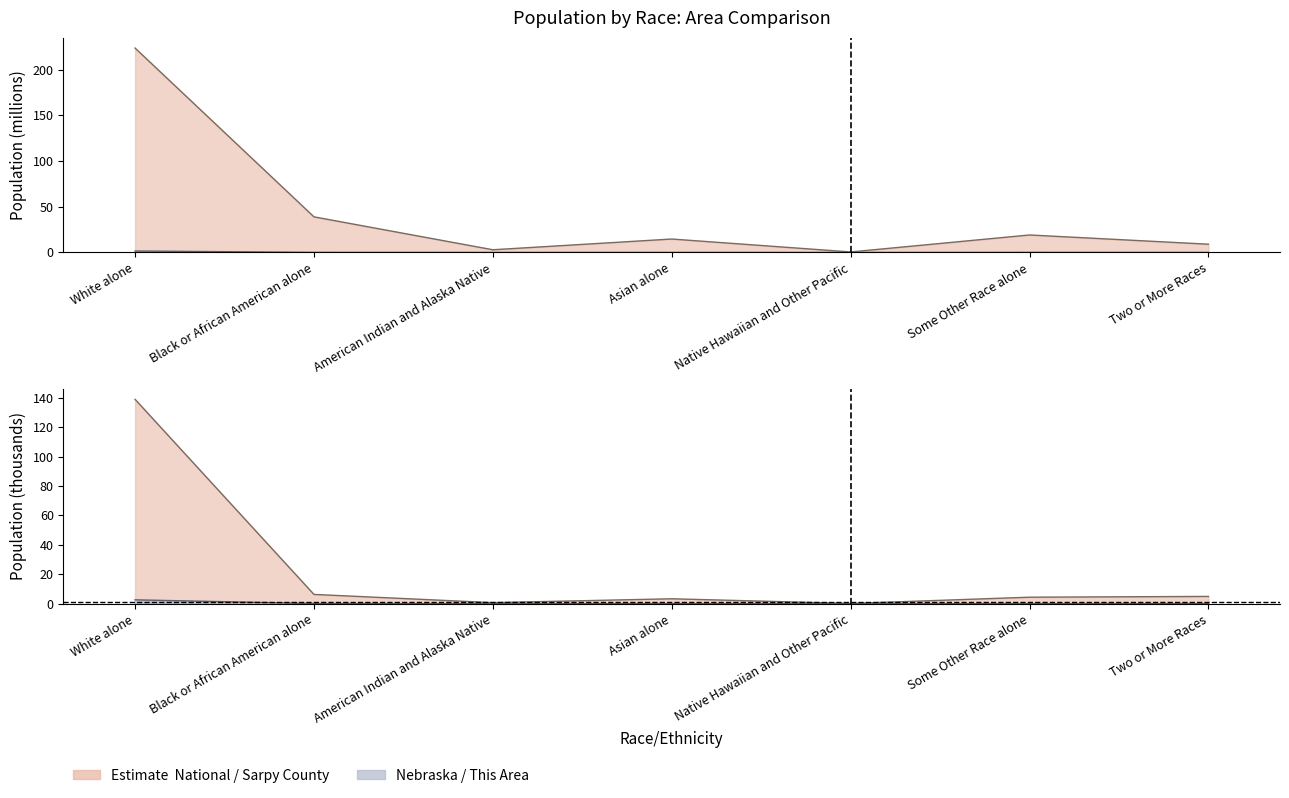

Read the National value at Asian alone.

14.7